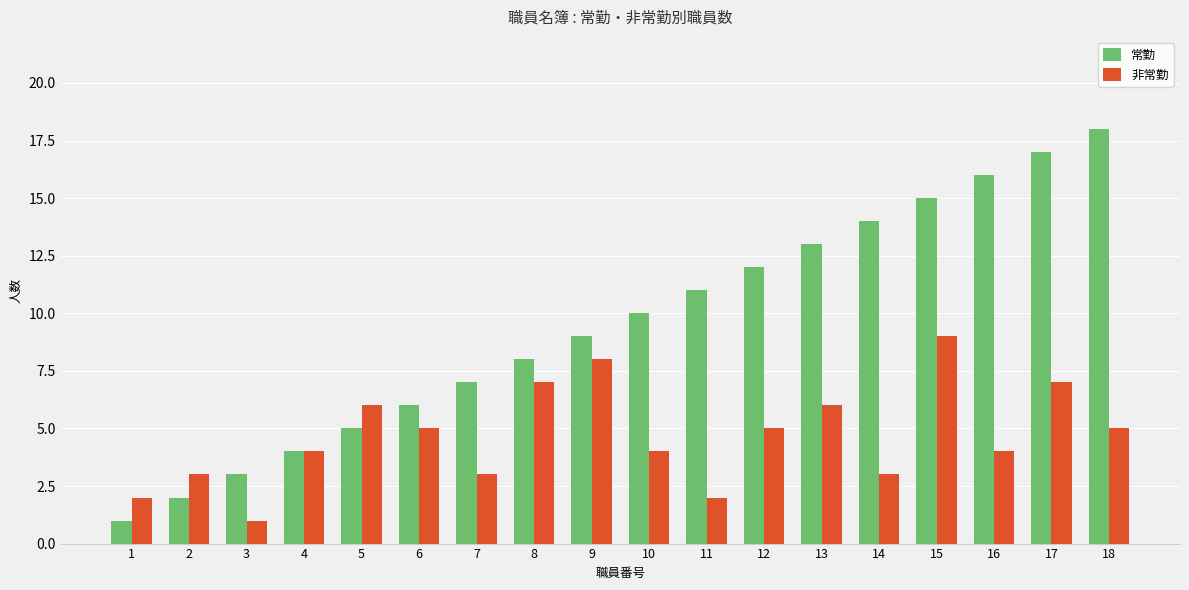

Does the chart contain stacked bars?

No